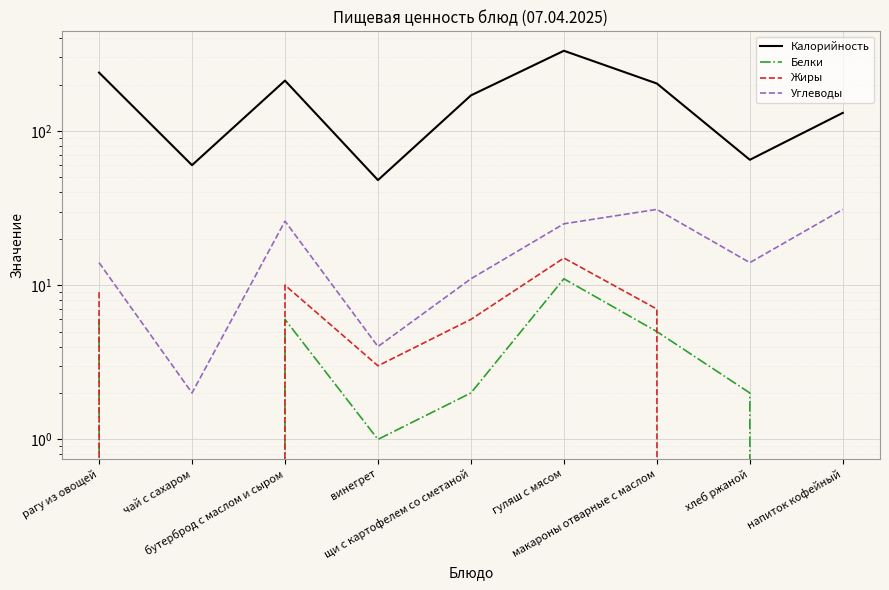

Which series has the widest spread of values?

Калорийность